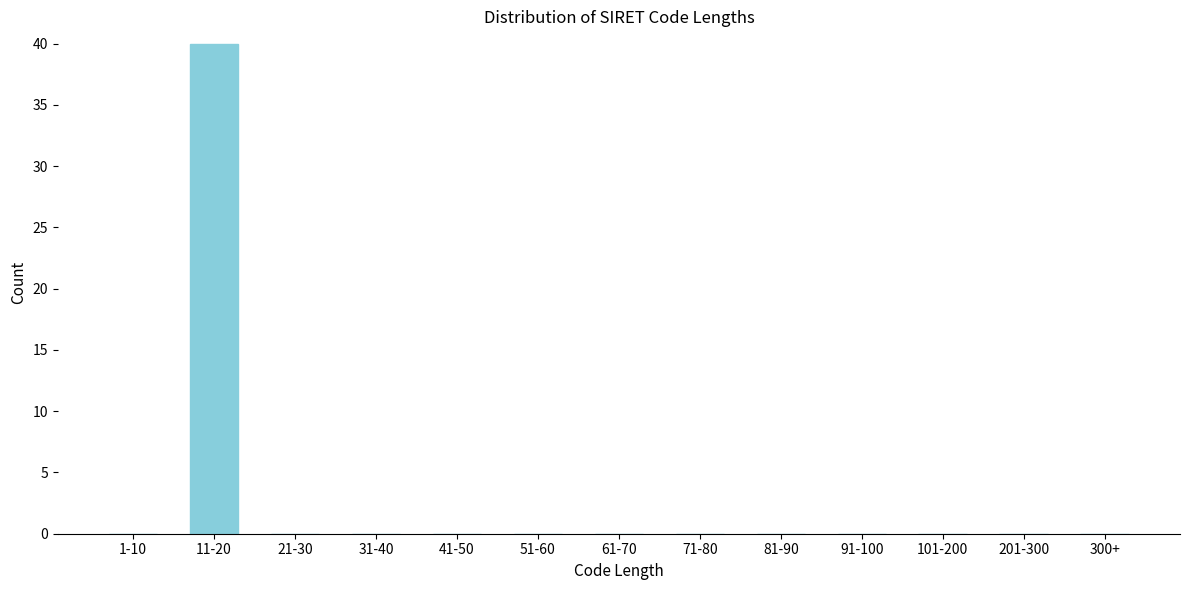

Reading left to right, list all the values displayed in this chart.

1-10=0	11-20=40	21-30=0	31-40=0	41-50=0	51-60=0	61-70=0	71-80=0	81-90=0	91-100=0	101-200=0	201-300=0	300+=0